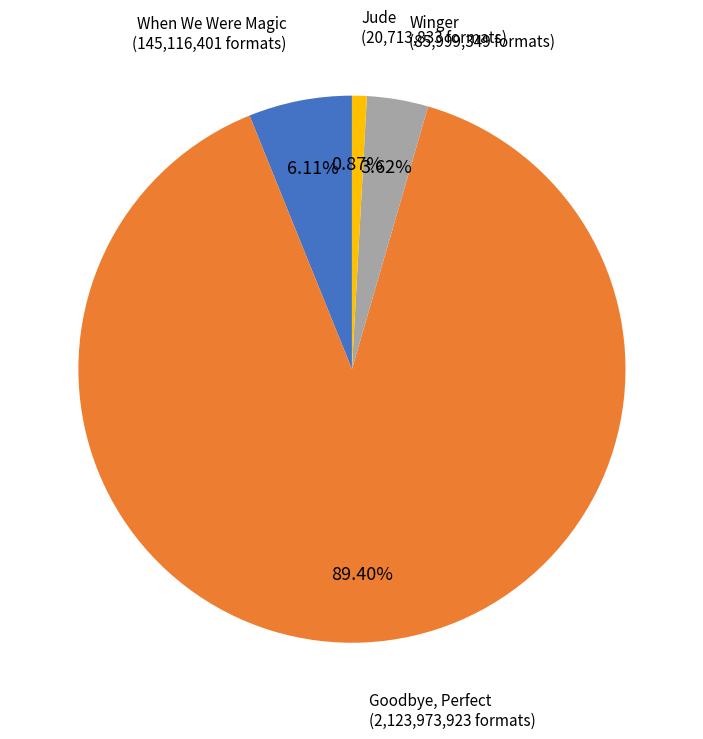

What percentage is NOT represented by Goodbye, Perfect?

10.6%